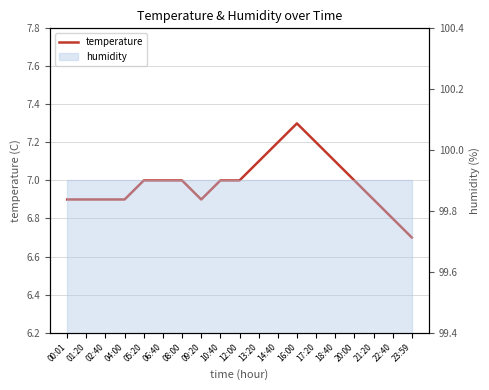

Rank the categories by value from highest to lowest.

16:00, 14:40, 17:20, 13:20, 18:40, 05:20, 06:40, 08:00, 10:40, 12:00, 20:00, 00:01, 01:20, 02:40, 04:00, 09:20, 21:20, 22:40, 23:59